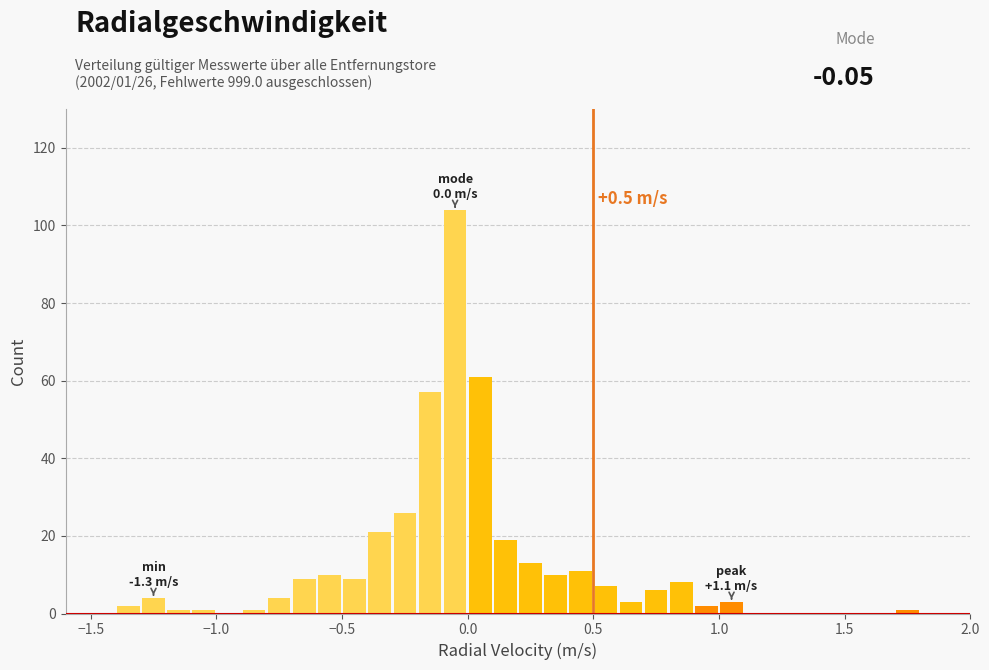

Around what value on the x-axis is the tallest bar? Give the approximate position of its centre, as read against the axis.

-0.05